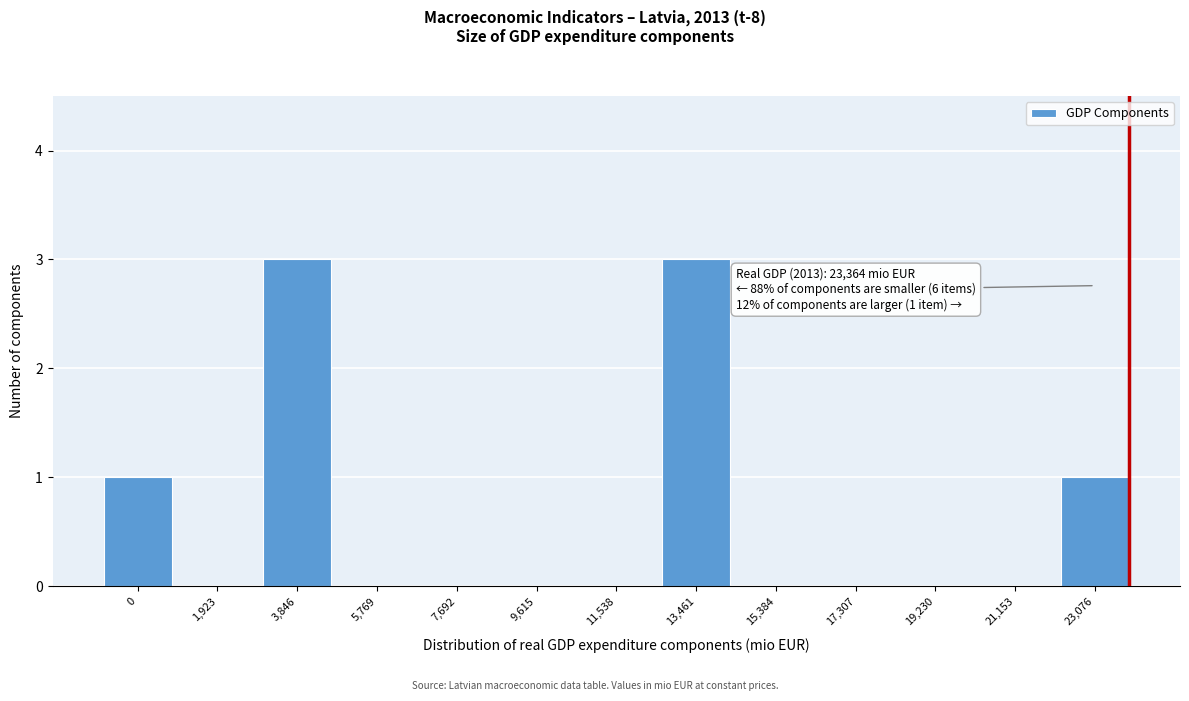

Reading left to right, transcribe all the data shown in this chart.

0=1	1,923=0	3,846=3	5,769=0	7,692=0	9,615=0	11,538=0	13,461=3	15,384=0	17,307=0	19,230=0	21,153=0	23,076=1